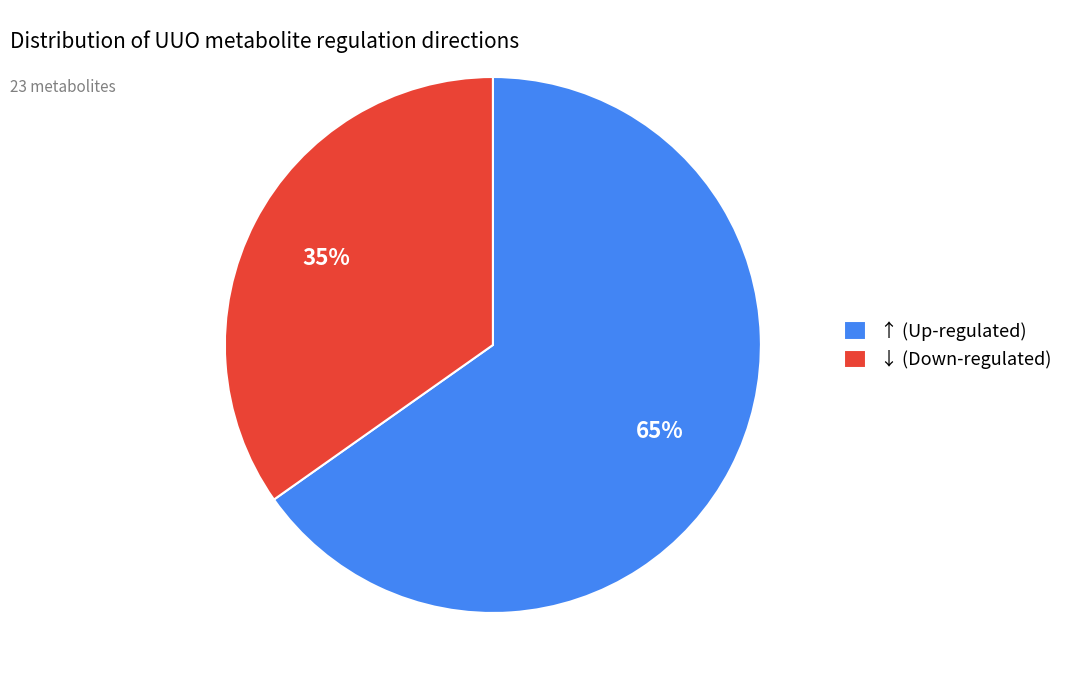

Which category has the smallest portion of the pie?

↓ (Down-regulated)